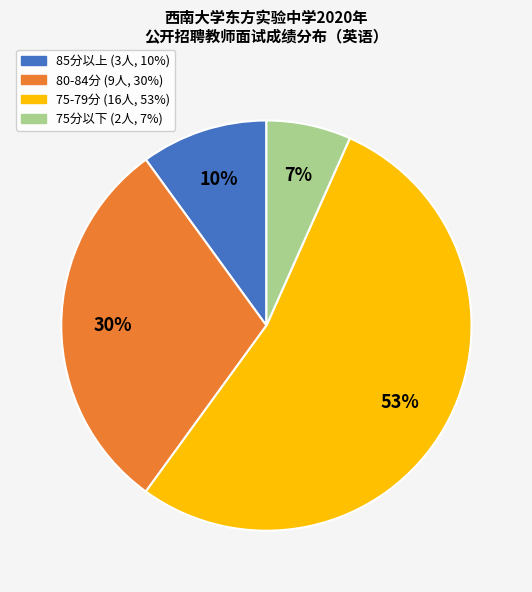

To the nearest percent, what is the average slice percentage?

25%